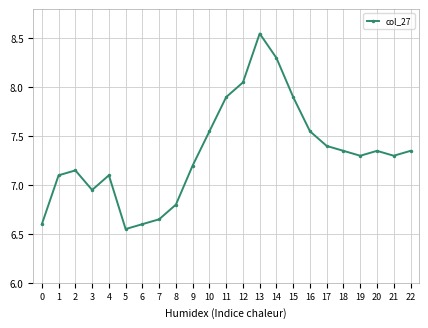

The value at 7 is 11.0. True or false?

False